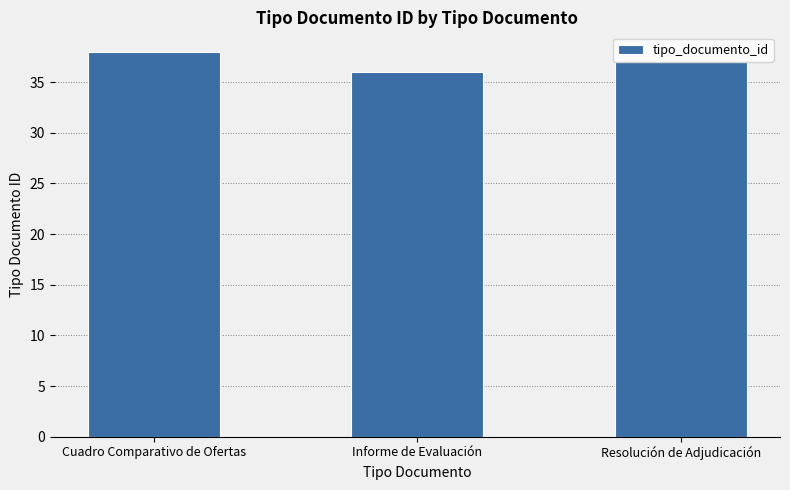

The chart shows a value of 38 at Cuadro Comparativo de Ofertas. True or false?

True